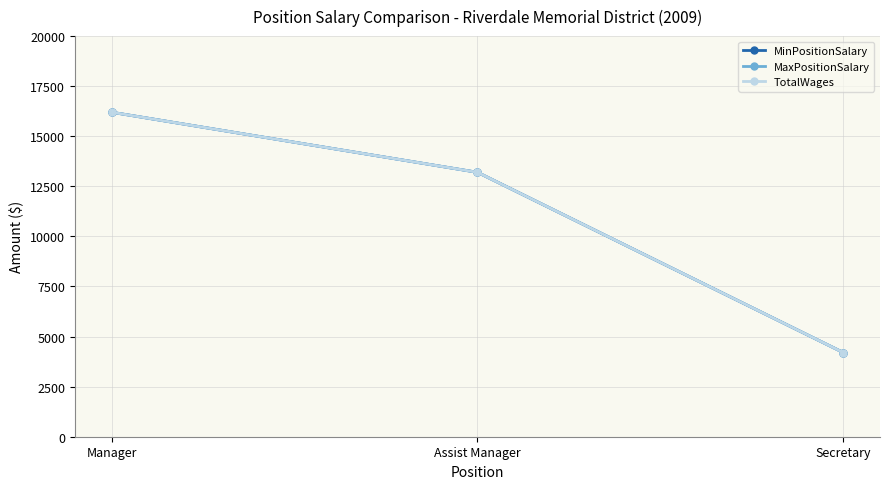

Is this an area chart (filled region under the line)?

No